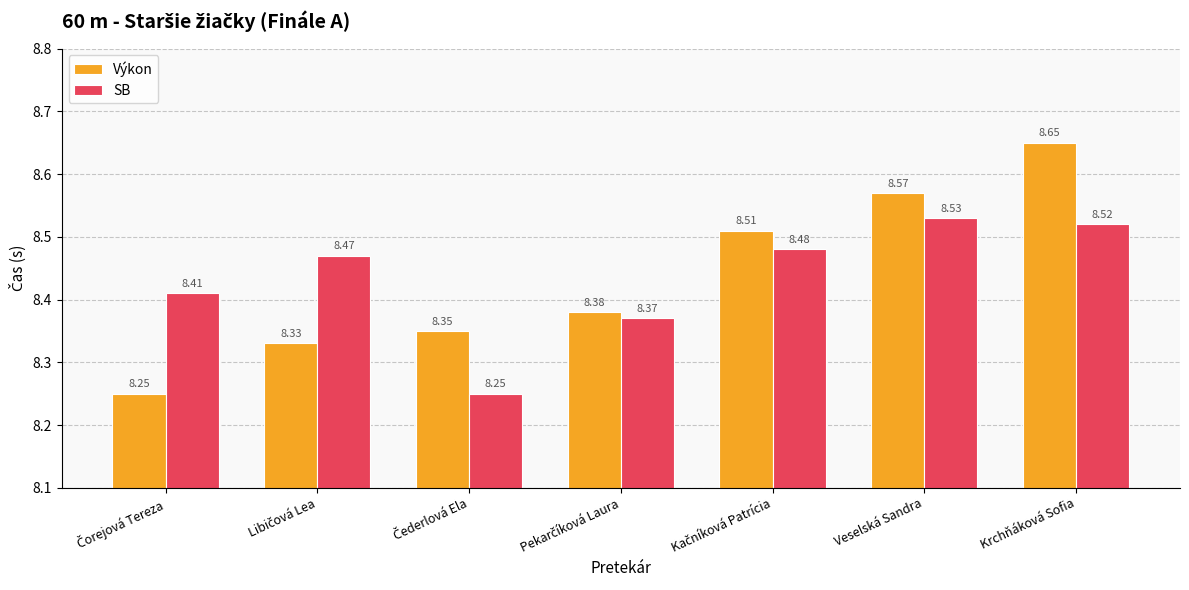

What is the average value of the SB series?

8.4